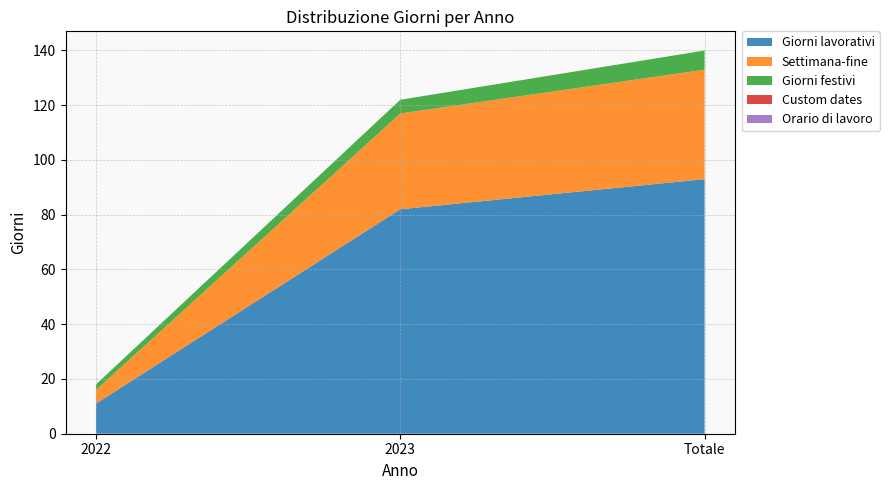

True or false: Giorni lavorativi has a value of 82 at 2023.

True